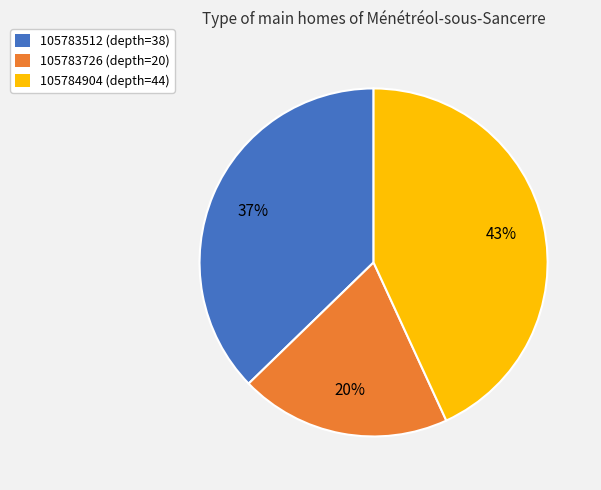

How many segments does this pie chart have?

3